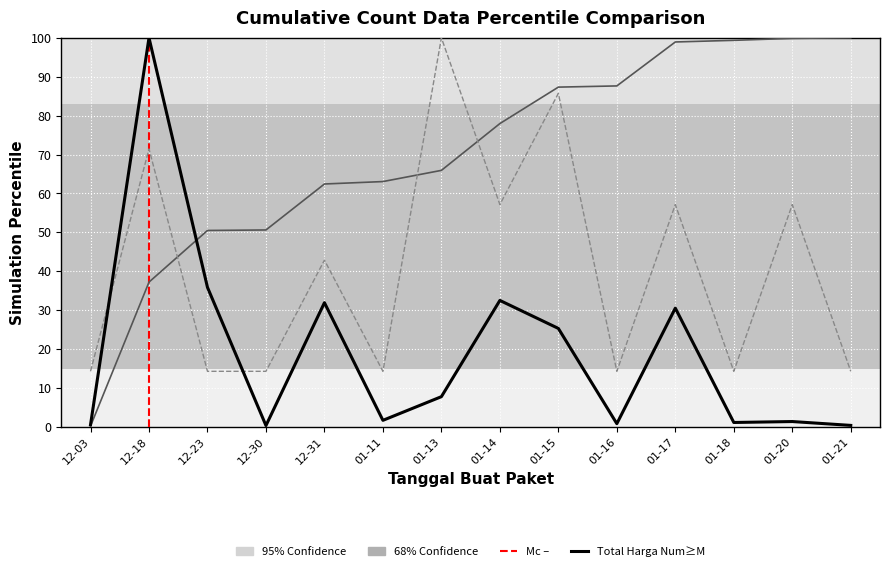

At which category is the sum across all series the highest?

12-18